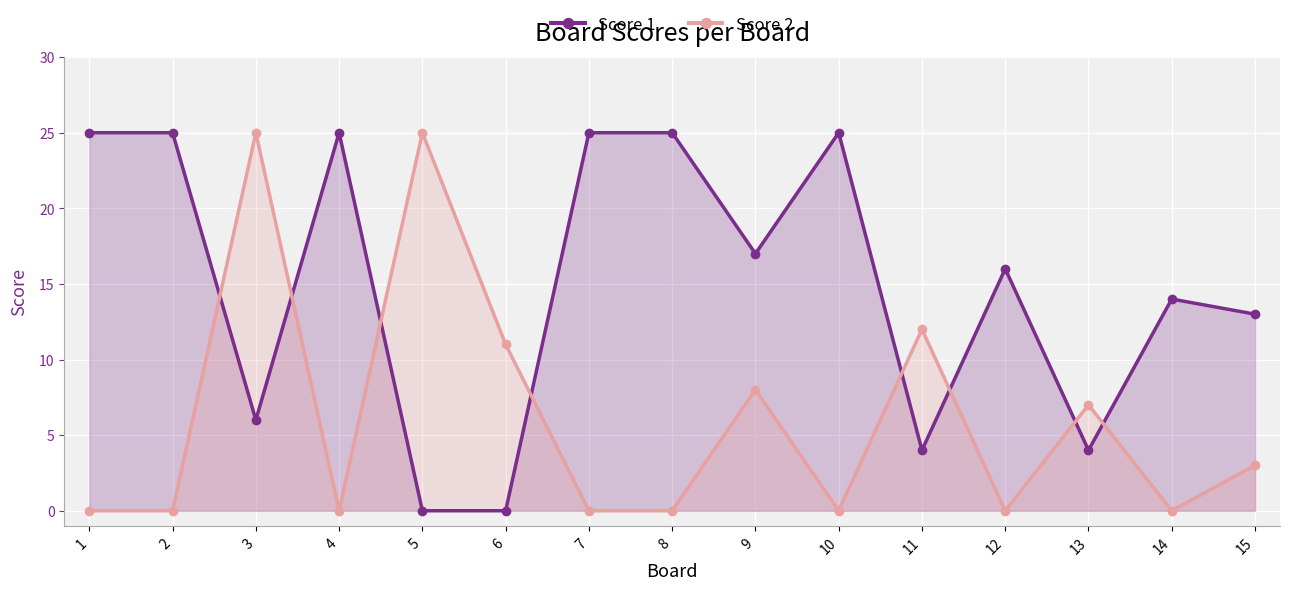

How many lines are shown in the chart?

2